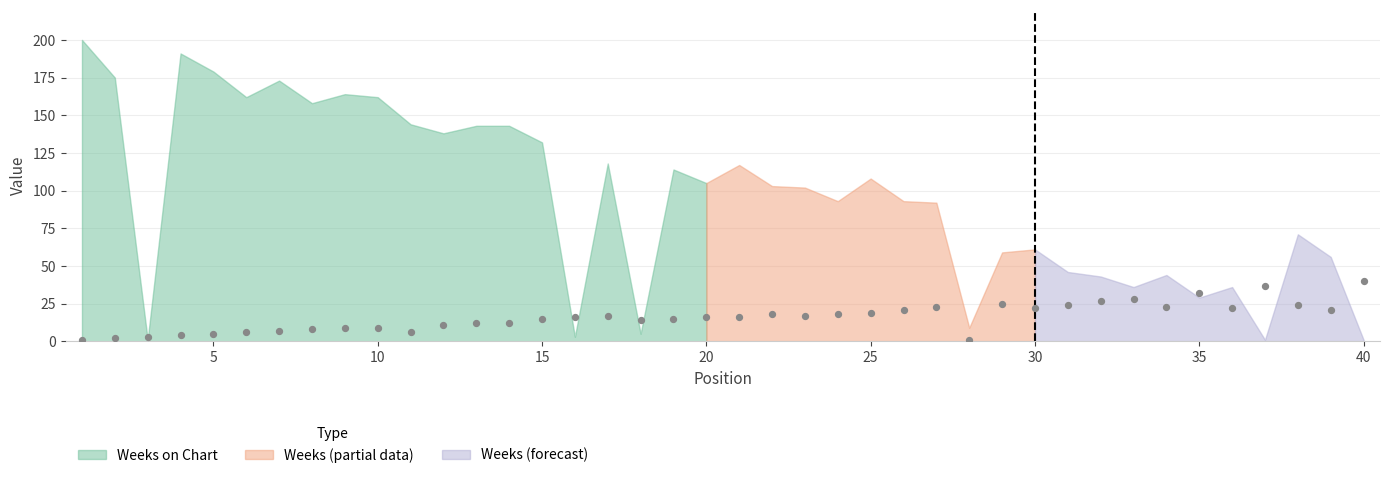

What is the range of X values (max minus min)?

39